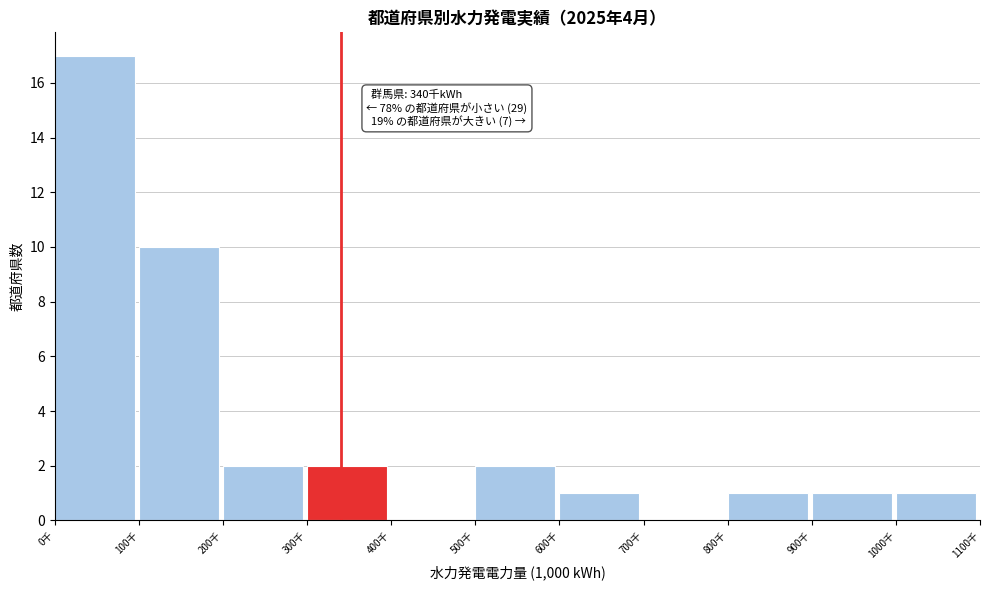

Reading left to right, extract all data points from this chart.

0千=17	100千=10	200千=2	300千=2	400千=0	500千=2	600千=1	700千=0	800千=1	900千=1	1000千=1